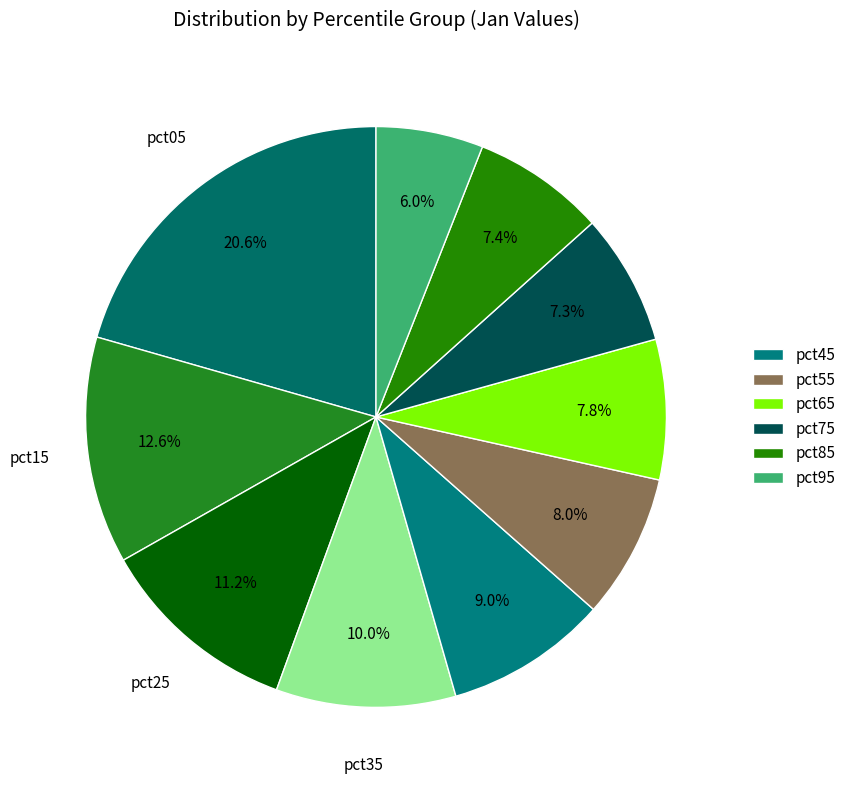

How many segments does this pie chart have?

10